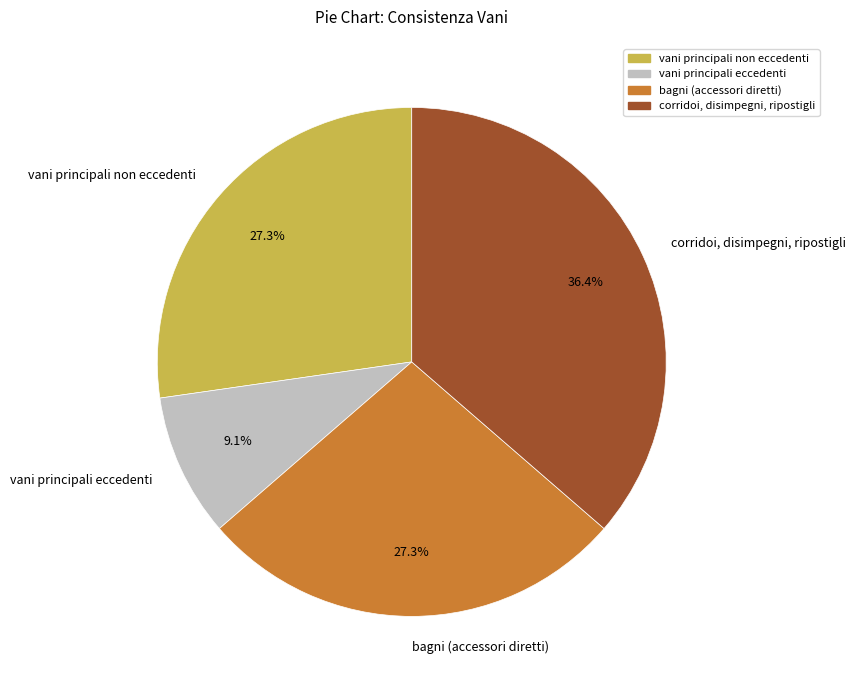

To the nearest percent, what portion does vani principali eccedenti represent?

9%